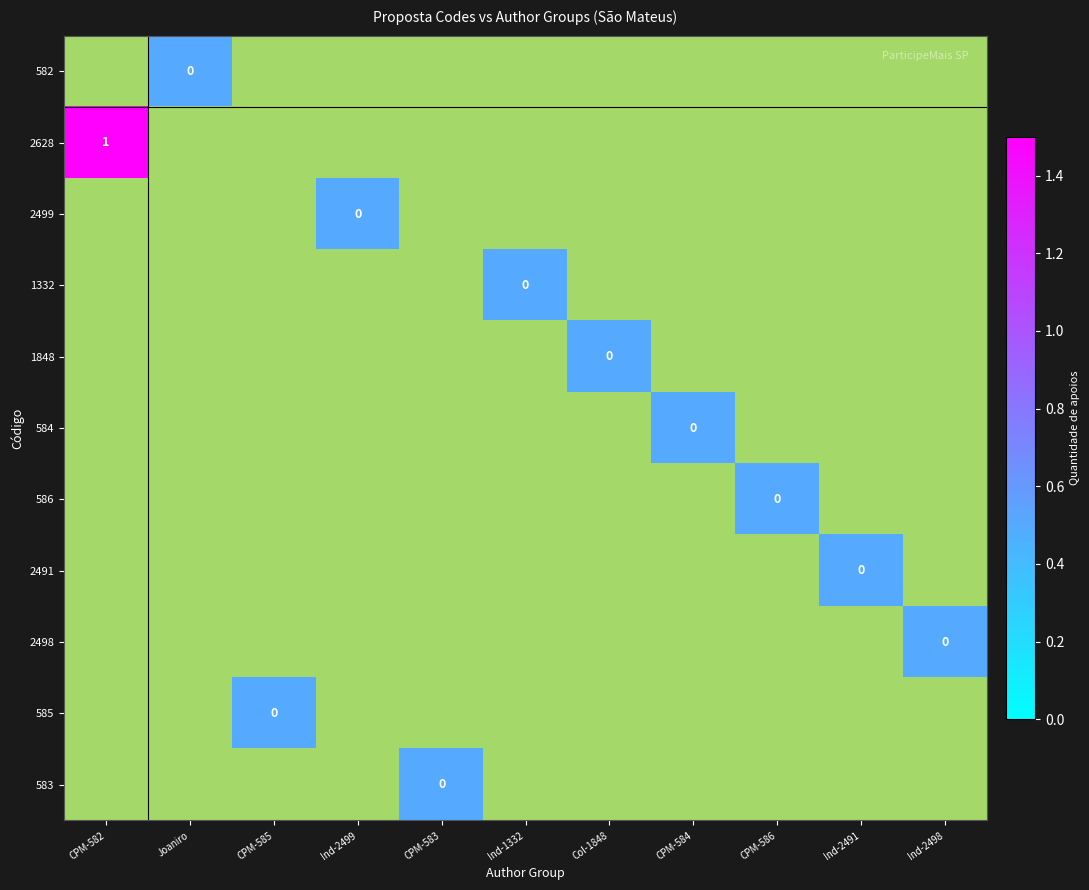

Is the value of 2499 at CPM-583 greater than the value of 582 at Ind-1332?

No